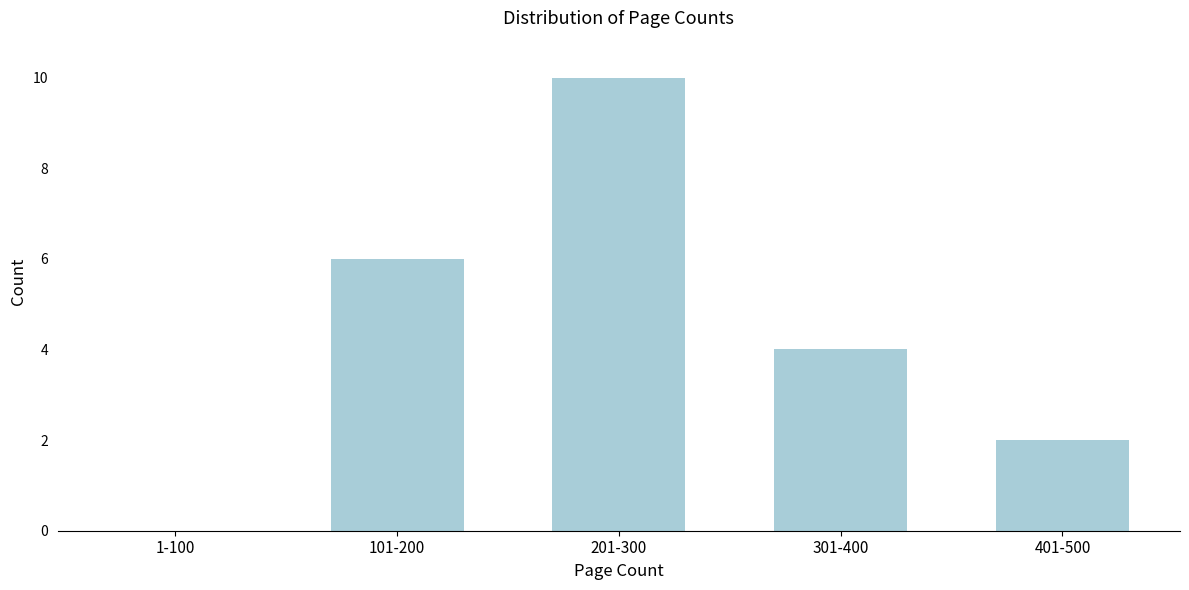

Reading left to right, list all the values displayed in this chart.

1-100=0	101-200=6	201-300=10	301-400=4	401-500=2